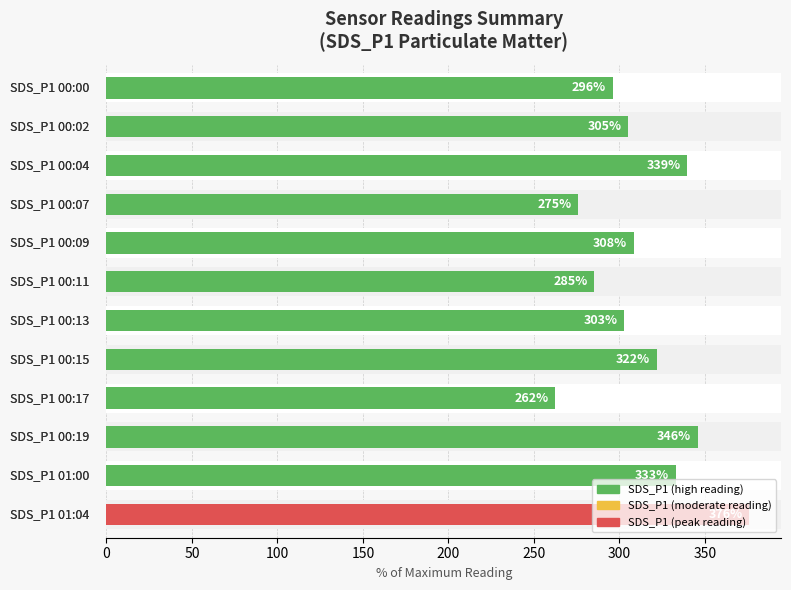

How many bars are there in total?

12